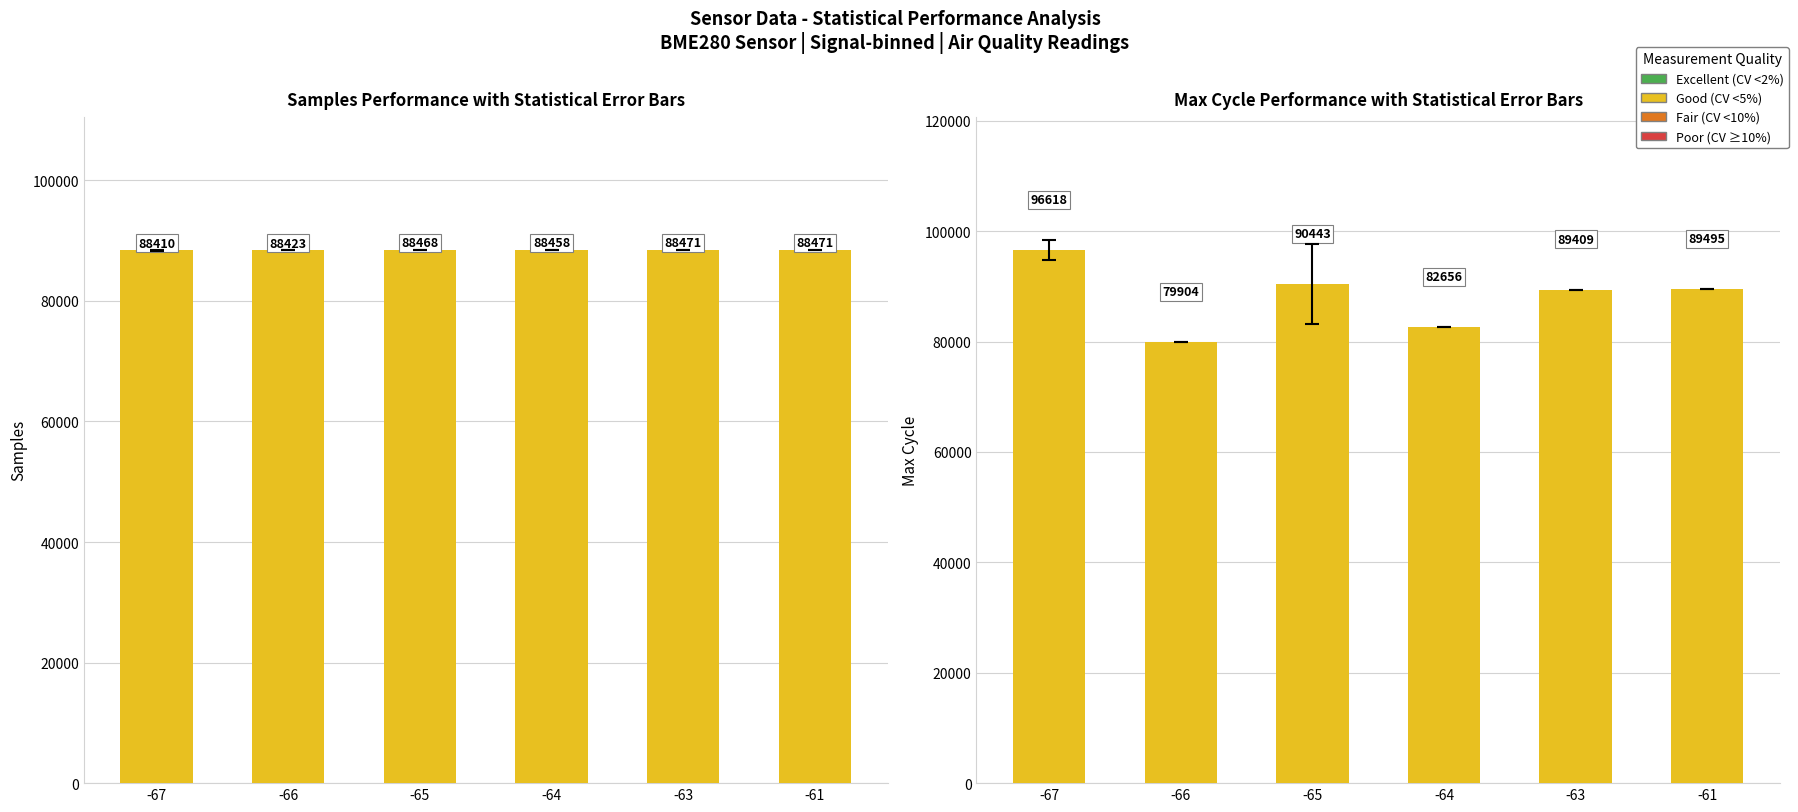

What is the average value of the Max_cycle series?

88087.5